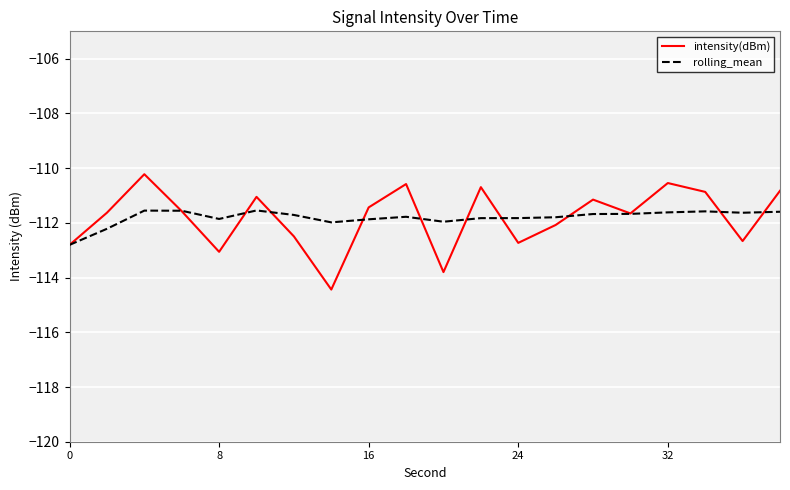

Which series ends up on top after the final intersection of intensity(dBm) and rolling_mean?

intensity(dBm)